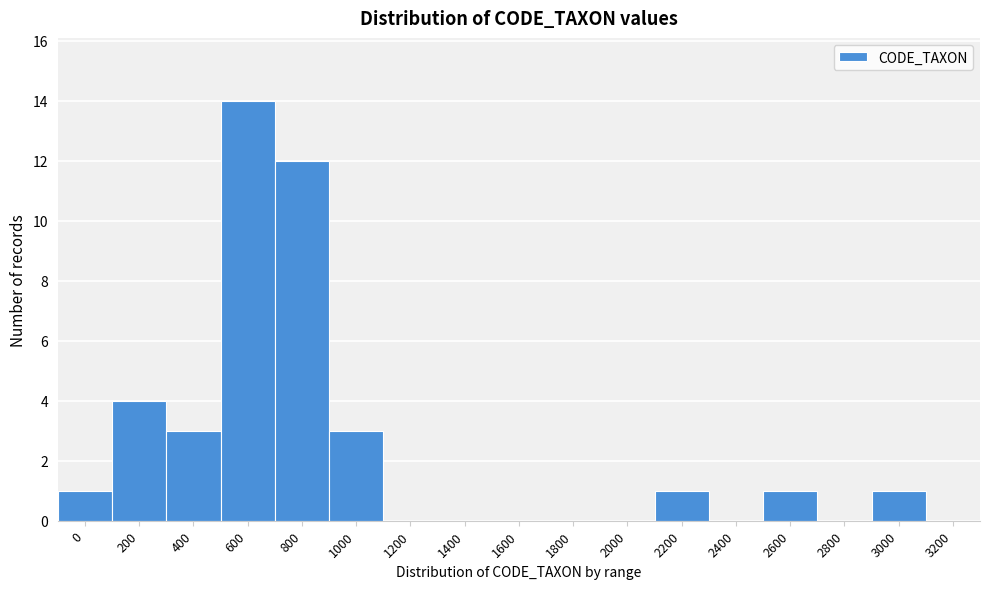

Reading left to right, transcribe all the data shown in this chart.

0=1	200=4	400=3	600=14	800=12	1000=3	1200=0	1400=0	1600=0	1800=0	2000=0	2200=1	2400=0	2600=1	2800=0	3000=1	3200=0